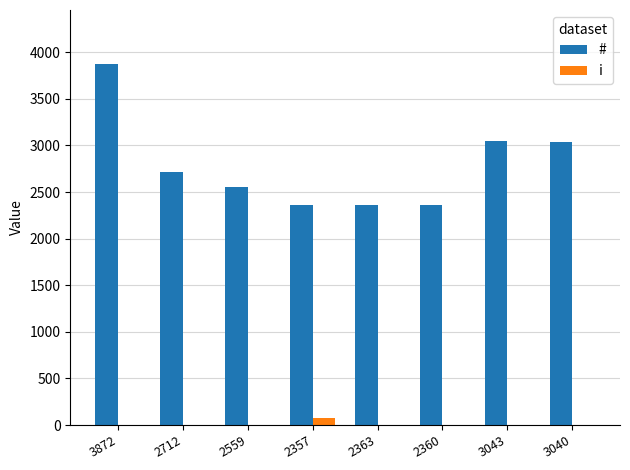

At which category is the sum across all series the highest?

3872